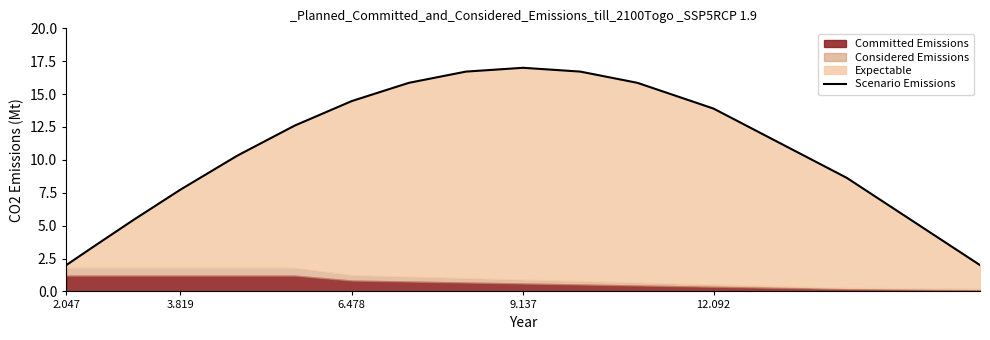

Where is the first local maximum?

9.137